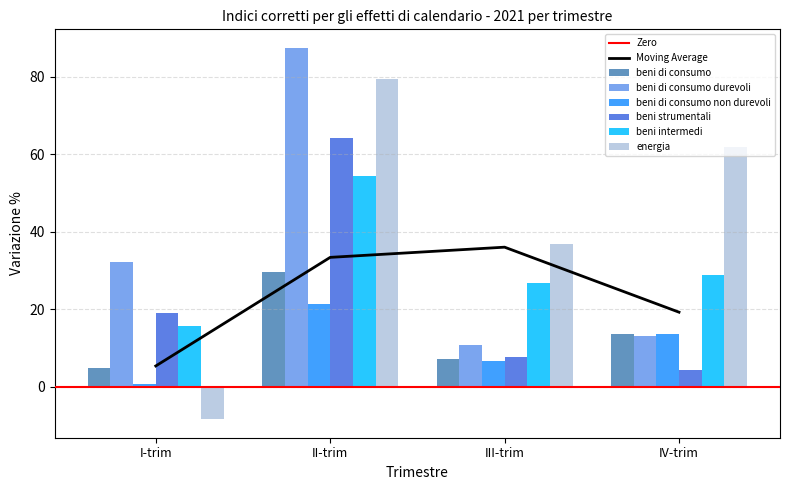

What value does the beni di consumo non durevoli series have at I-trim?

0.7